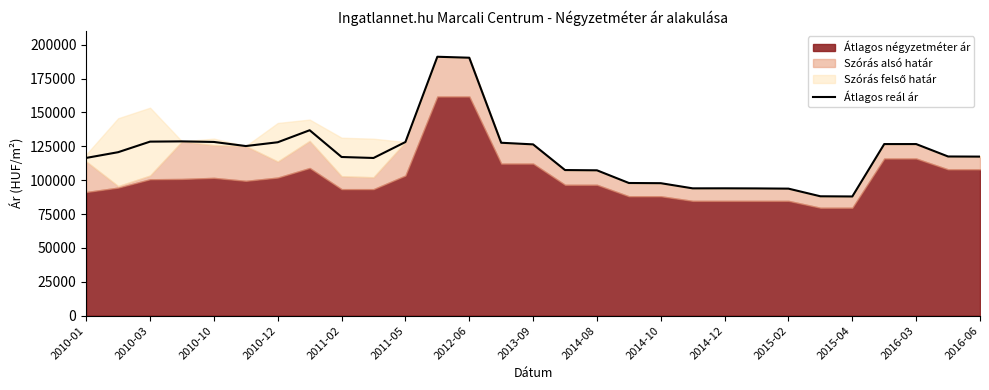

Reading left to right, what are all the values shown in this chart?

116455	120680	128481	128660	128242	125215	128017	136887	117135	116409	128187	191136	190425	127648	126446	107493	107304	97940	97793	93984	94008	93937	93773	88125	87993	126678	126678	117507	117420